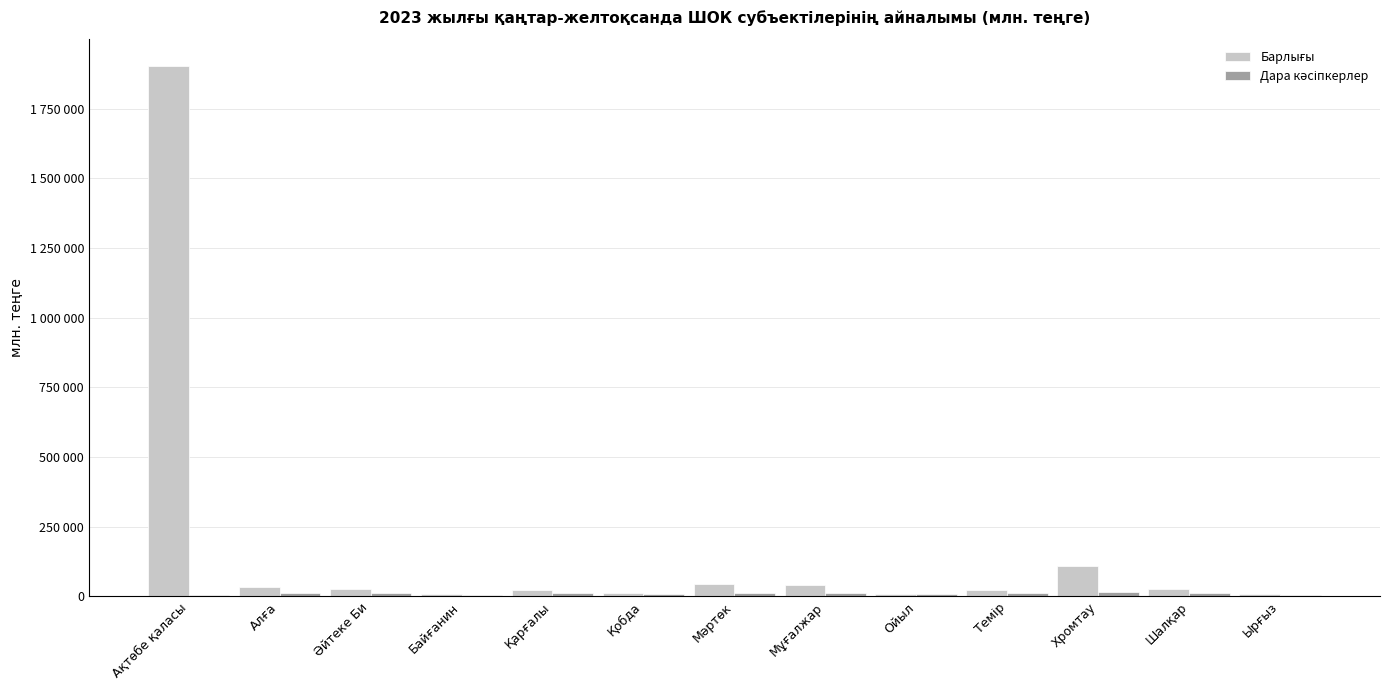

How many categories are shown in the chart?

13